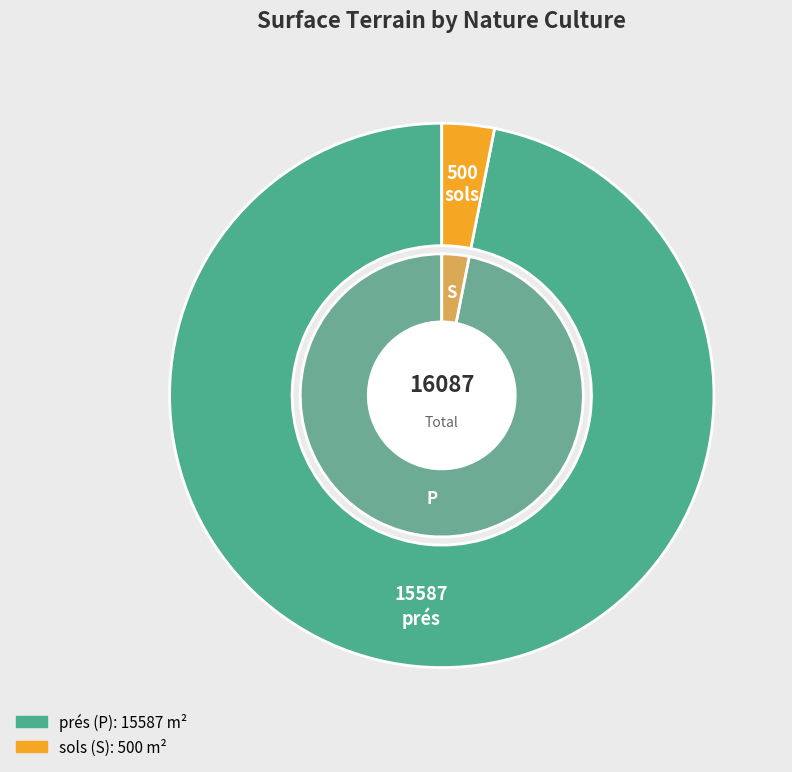

To the nearest percent, what is the difference between the P and S slice percentages?

94%